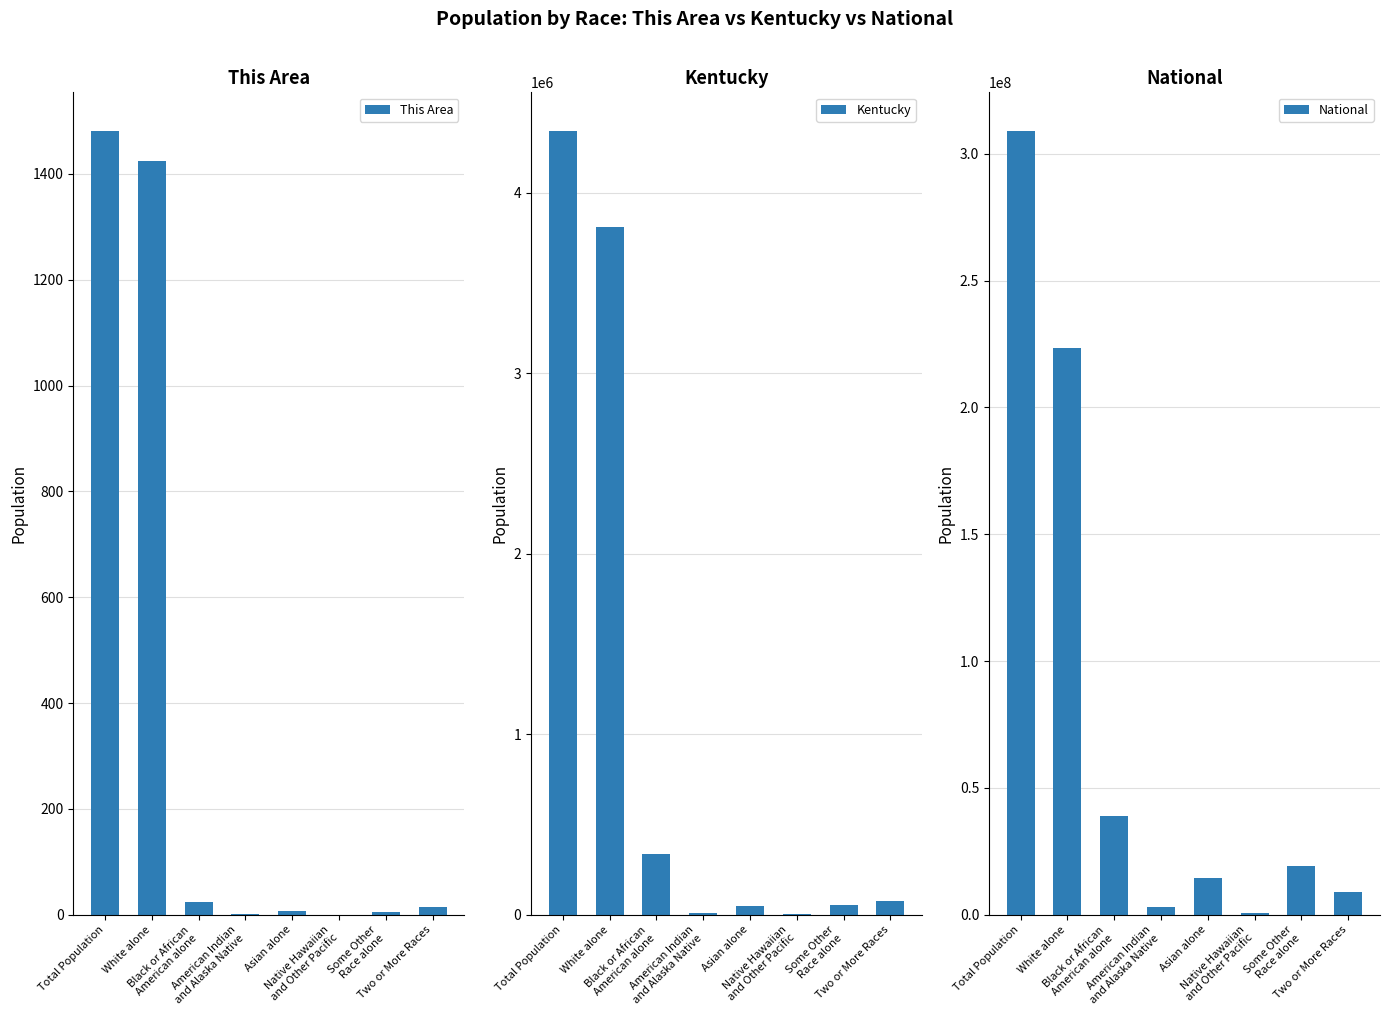

What are all the series names shown in the legend?

This Area, Kentucky, National